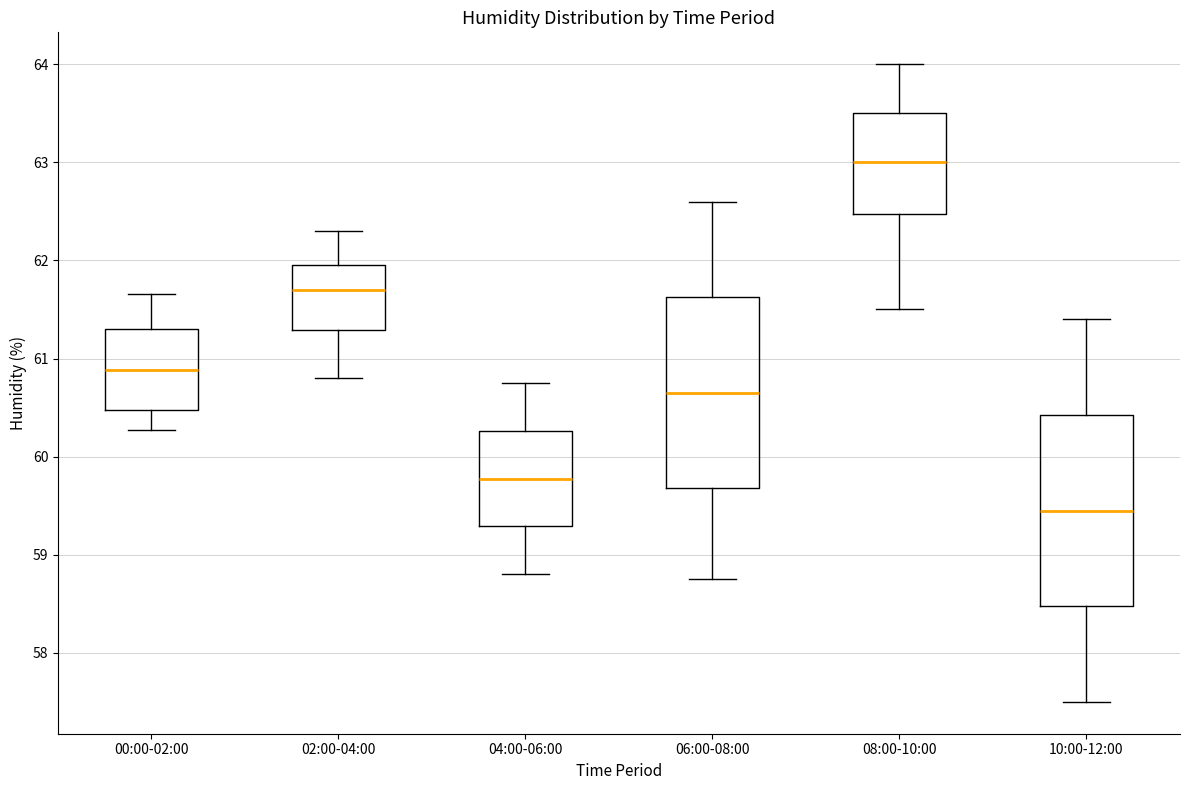

Reading left to right, read every box against the y-axis: the position of its median line, the range the box covers, and the ends of its whiskers. The values are not printed on the chart, so give them approximately, as read against the axis.

00:00-02:00: median 60.9, box 60.5 to 61.3, whiskers 60.3 to 61.7
02:00-04:00: median 61.7, box 61.3 to 62.0, whiskers 60.8 to 62.3
04:00-06:00: median 59.8, box 59.3 to 60.3, whiskers 58.8 to 60.8
06:00-08:00: median 60.7, box 59.7 to 61.6, whiskers 58.8 to 62.6
08:00-10:00: median 63.0, box 62.5 to 63.5, whiskers 61.5 to 64.0
10:00-12:00: median 59.5, box 58.5 to 60.4, whiskers 57.5 to 61.4